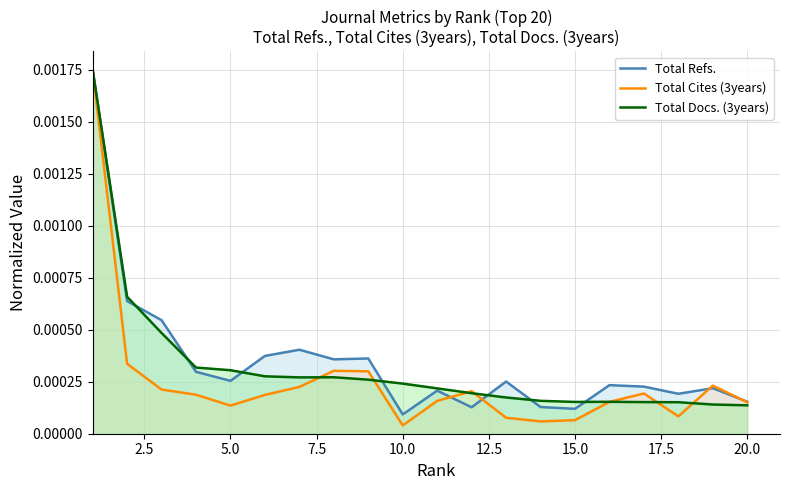

True or false: Total Refs. has more than 2 points higher than both neighbors.

True